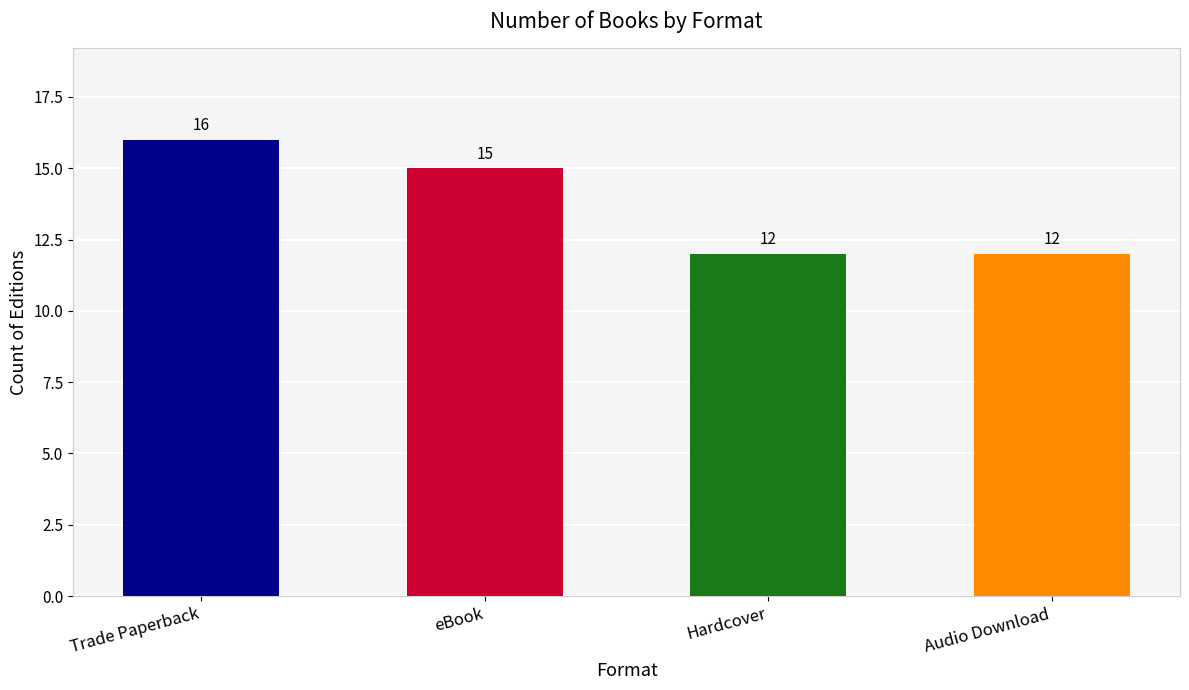

What is the maximum value shown in the chart?

16